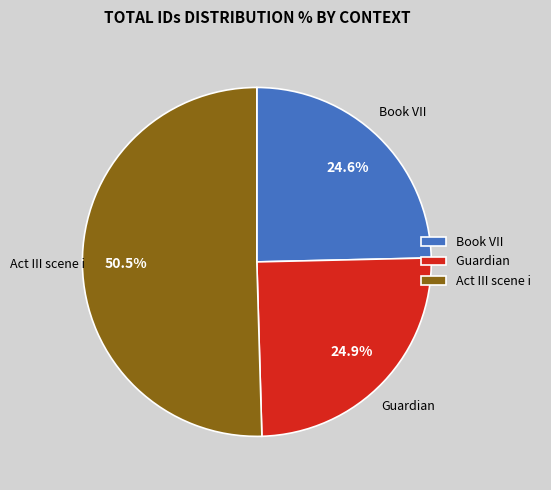

Which category accounts for the majority?

Act III scene i